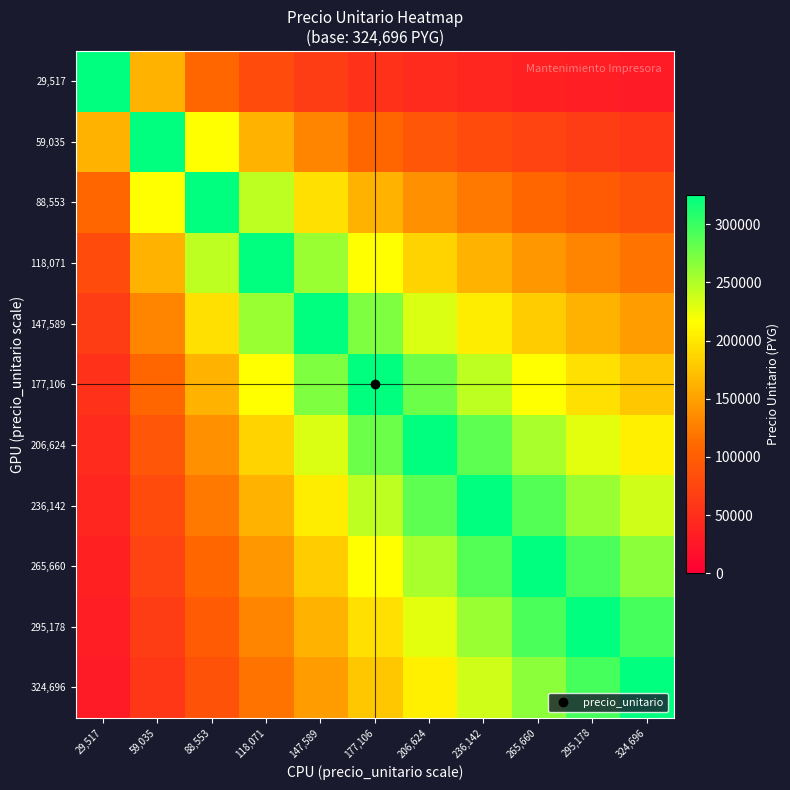

How many distinct data groups are displayed?

11